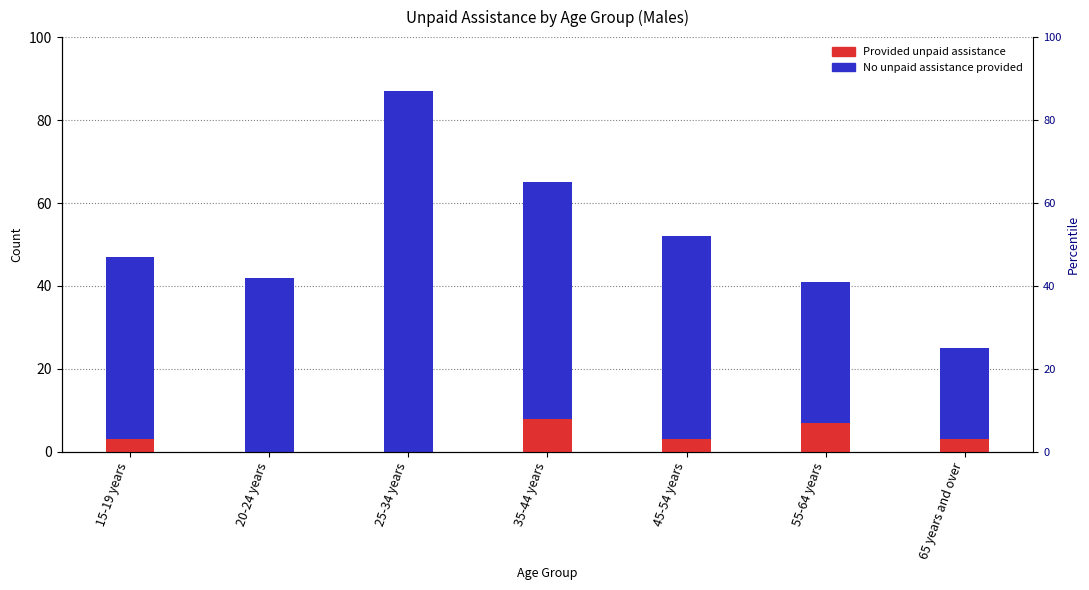

List the labels in order of Provided unpaid assistance value, smallest first.

20-24 years, 25-34 years, 15-19 years, 45-54 years, 65 years and over, 55-64 years, 35-44 years